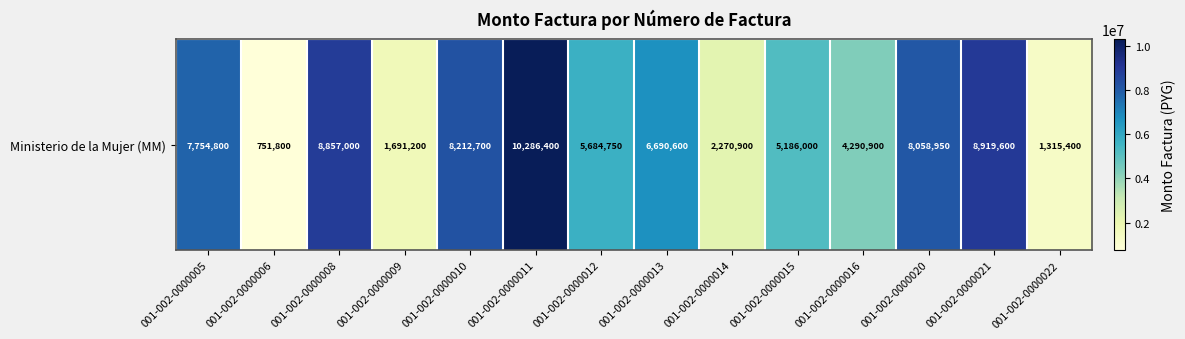

Between 001-002-0000021 and 001-002-0000009, which is larger?

001-002-0000021